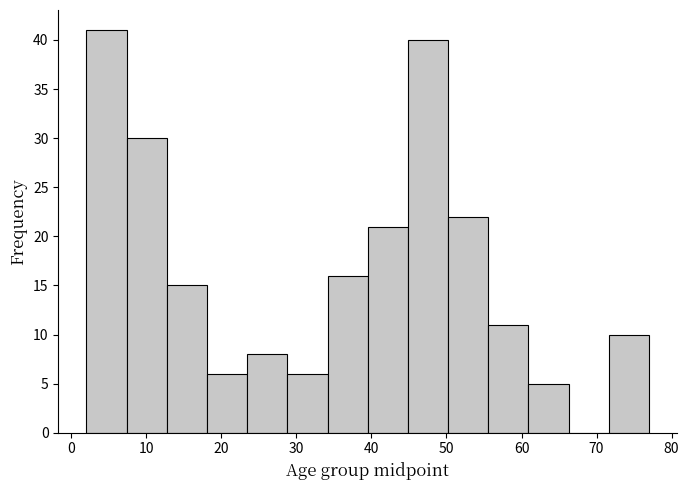

Reading left to right, transcribe this chart: for each bar, give the range it covers on the x-axis and its height. Neither the bar edges nor the heights are printed on the chart, so give them approximately, as read against the axes.

2 to 7: 41
7 to 13: 30
13 to 18: 15
18 to 23: 6
23 to 29: 8
29 to 34: 6
34 to 40: 16
40 to 45: 21
45 to 50: 40
50 to 56: 22
56 to 61: 11
61 to 66: 5
66 to 72: 0
72 to 77: 10